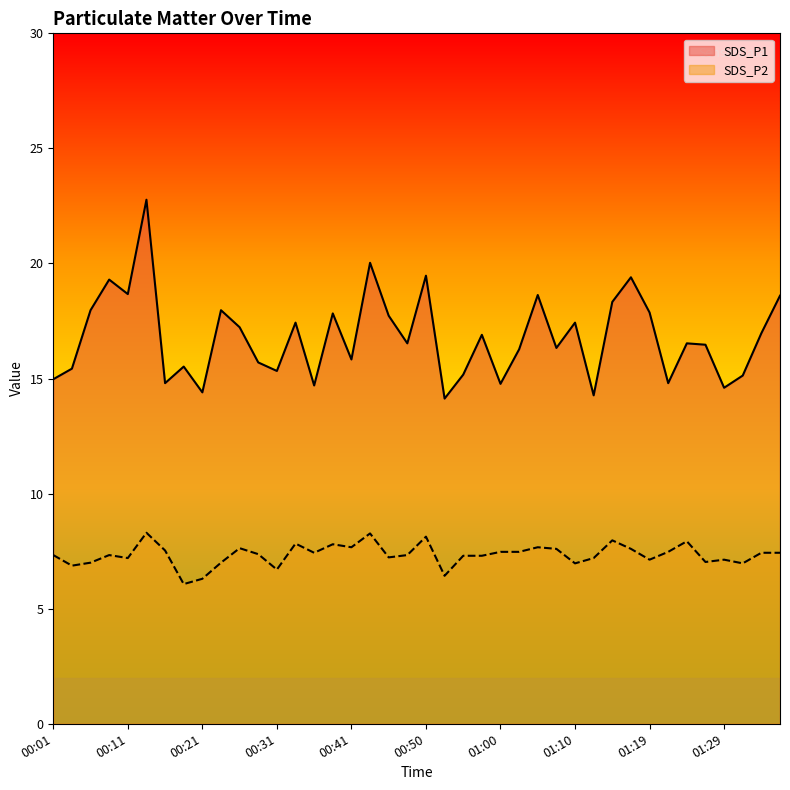

Reading right to left, what are all the values shown in this chart?

SDS_P1: 01:36=18.6	01:34=17.0	01:32=15.1	01:29=14.6	01:27=16.5	01:24=16.5	01:22=14.8	01:19=17.9	01:17=19.4	01:15=18.3	01:12=14.3	01:10=17.4	01:07=16.3	01:05=18.6	01:02=16.3	01:00=14.8	00:58=16.9	00:55=15.2	00:53=14.1	00:50=19.5	00:48=16.5	00:45=17.7	00:43=20.0	00:41=15.8	00:38=17.8	00:36=14.7	00:33=17.4	00:31=15.3	00:28=15.7	00:26=17.2	00:23=18.0	00:21=14.4	00:18=15.5	00:16=14.8	00:13=22.8	00:11=18.7	00:08=19.3	00:06=18.0	00:03=15.4	00:01=15.0
SDS_P2: 01:36=7.4	01:34=7.4	01:32=7.0	01:29=7.1	01:27=7.0	01:24=7.9	01:22=7.5	01:19=7.1	01:17=7.6	01:15=8.0	01:12=7.2	01:10=7.0	01:07=7.6	01:05=7.7	01:02=7.5	01:00=7.5	00:58=7.3	00:55=7.3	00:53=6.4	00:50=8.1	00:48=7.3	00:45=7.2	00:43=8.3	00:41=7.7	00:38=7.8	00:36=7.4	00:33=7.8	00:31=6.7	00:28=7.4	00:26=7.6	00:23=7.0	00:21=6.3	00:18=6.1	00:16=7.5	00:13=8.3	00:11=7.2	00:08=7.3	00:06=7.0	00:03=6.9	00:01=7.3